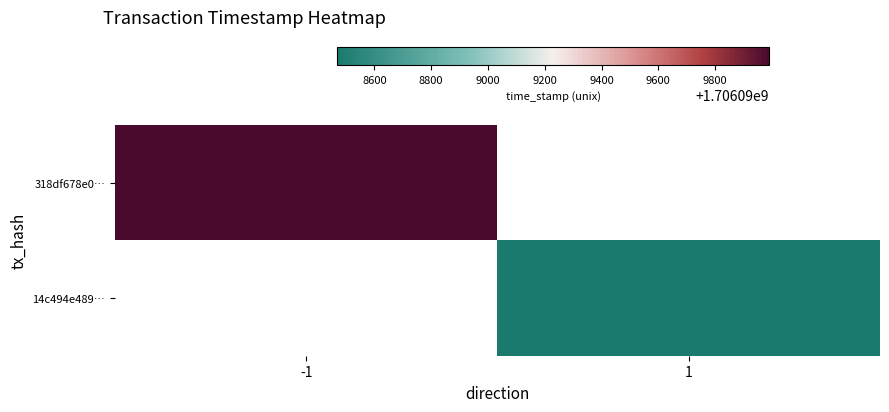

List the series in order of their peak value, lowest first.

14c494e4890c8ea9d71fca35688c3446fdd80d5, 318df678e093b75dd9c1dba7492d6515814503b